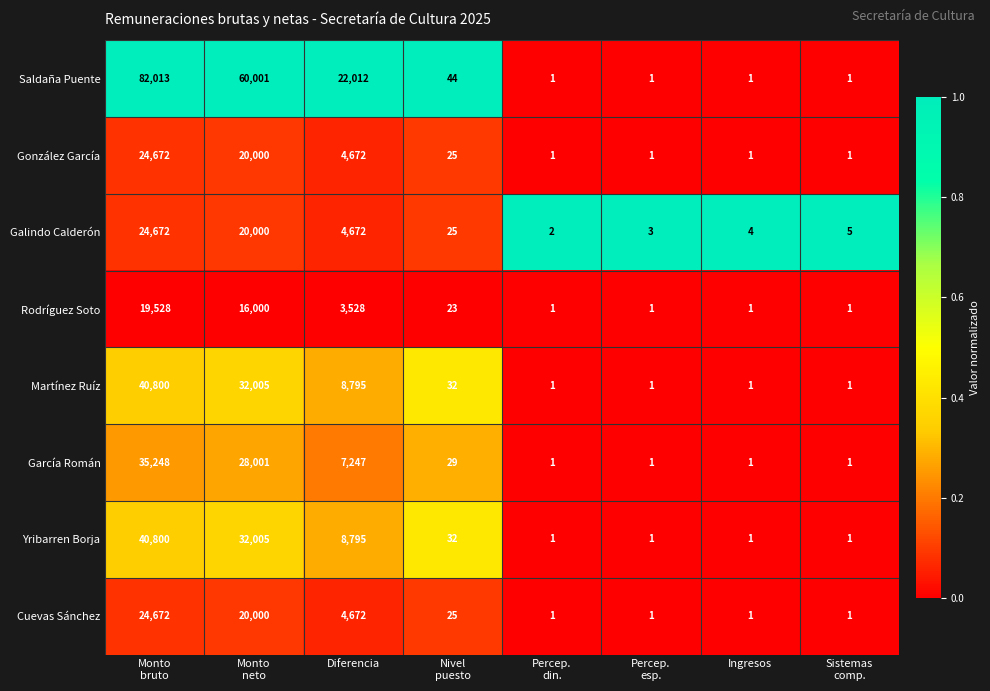

What is the maximum value shown in the chart?

82013